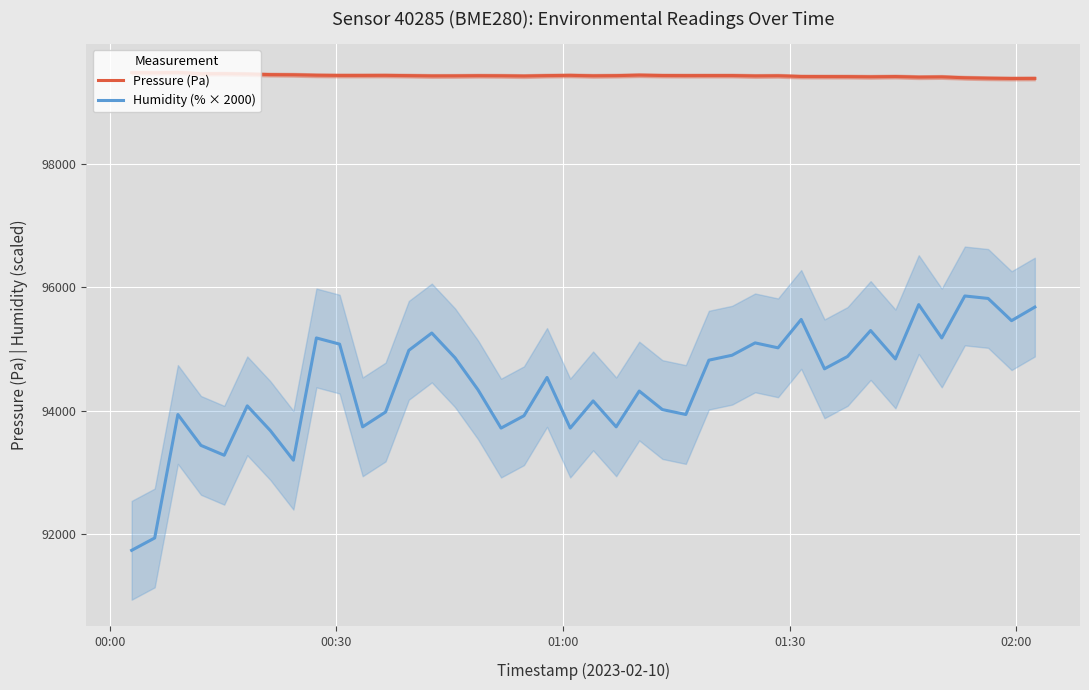

What is the minimum value for Pressure (Pa)?

99382.9